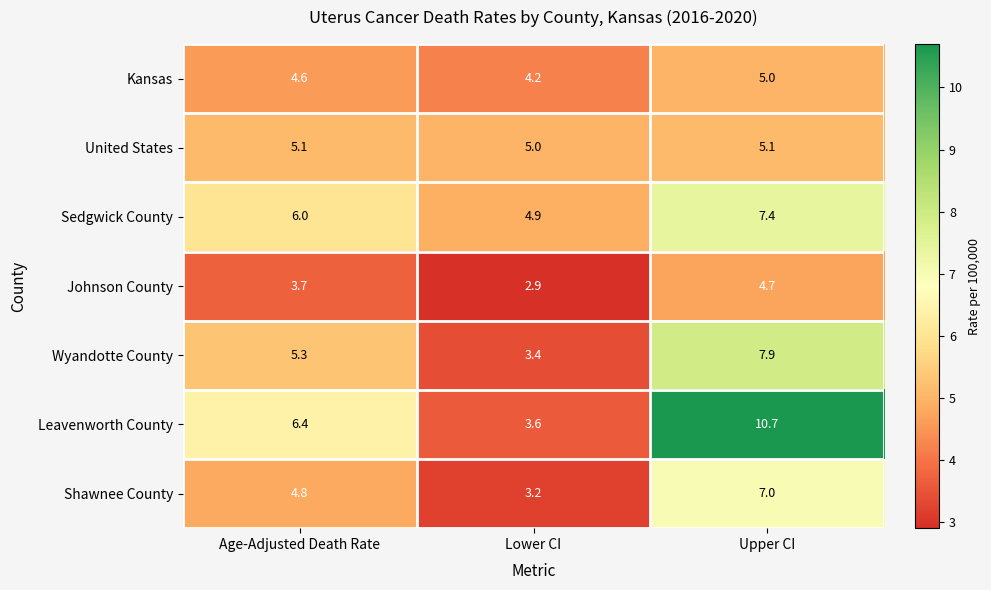

Between Age-Adjusted Death Rate and Upper CI, which series saw the biggest shift?

Leavenworth County